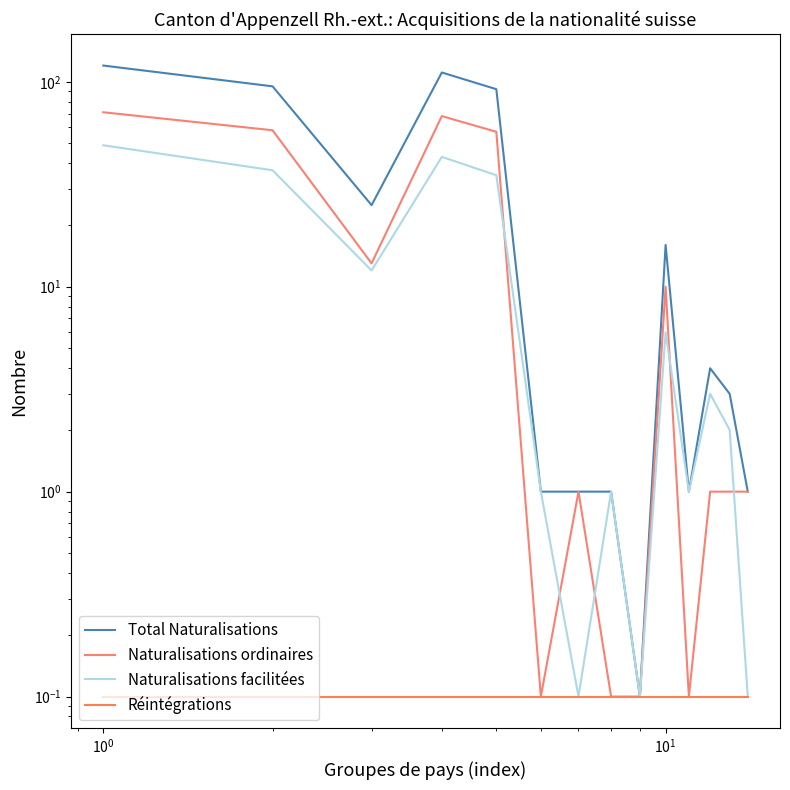

Which series has the largest total across all categories?

Total Naturalisations